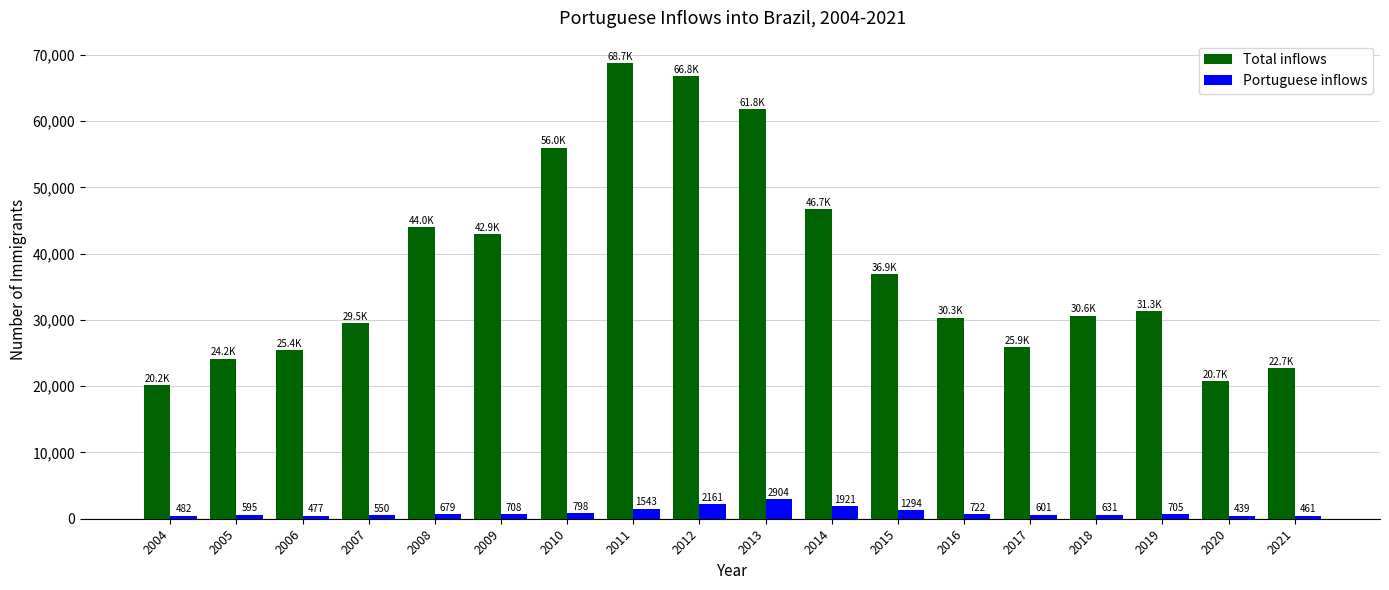

What is the difference between the Total inflows values at 2017 and 2004?

5774